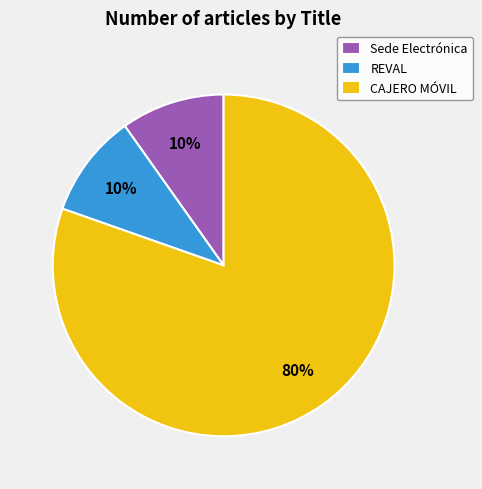

What is the largest slice in the pie chart?

CAJERO MÓVIL